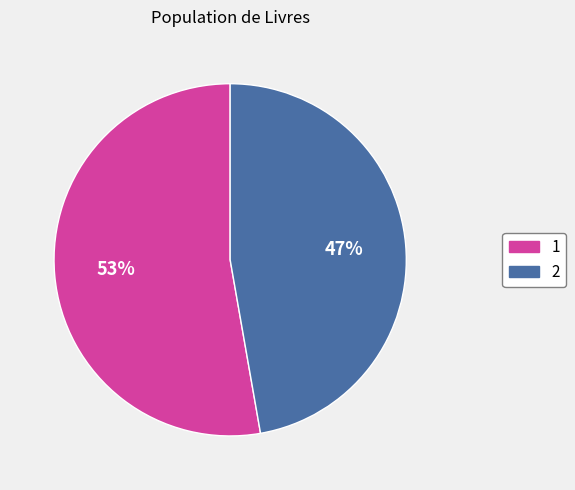

Which category has the smallest portion of the pie?

2